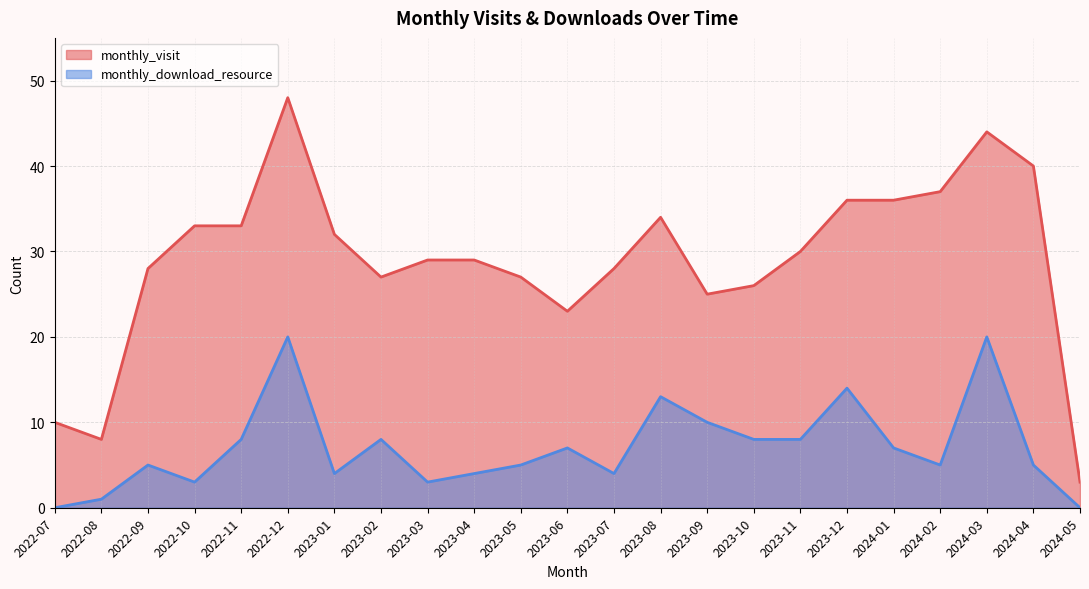

At which category is the sum across all series the highest?

2022-12